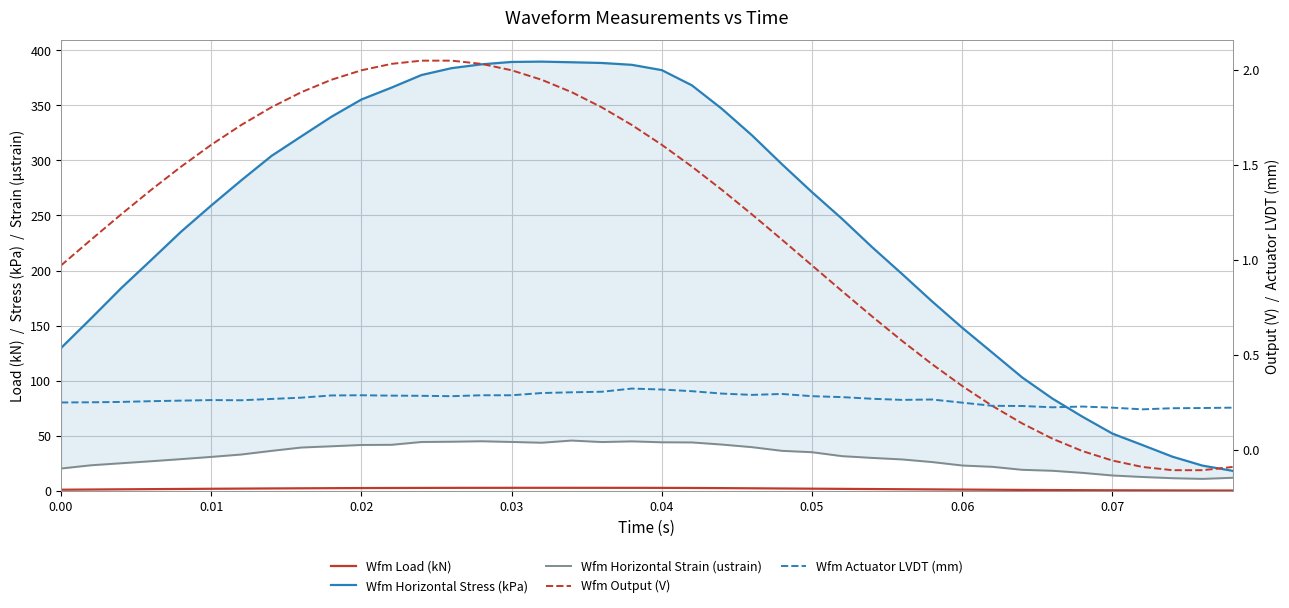

How many interior local peaks does the Wfm Load (kN) series have?

1